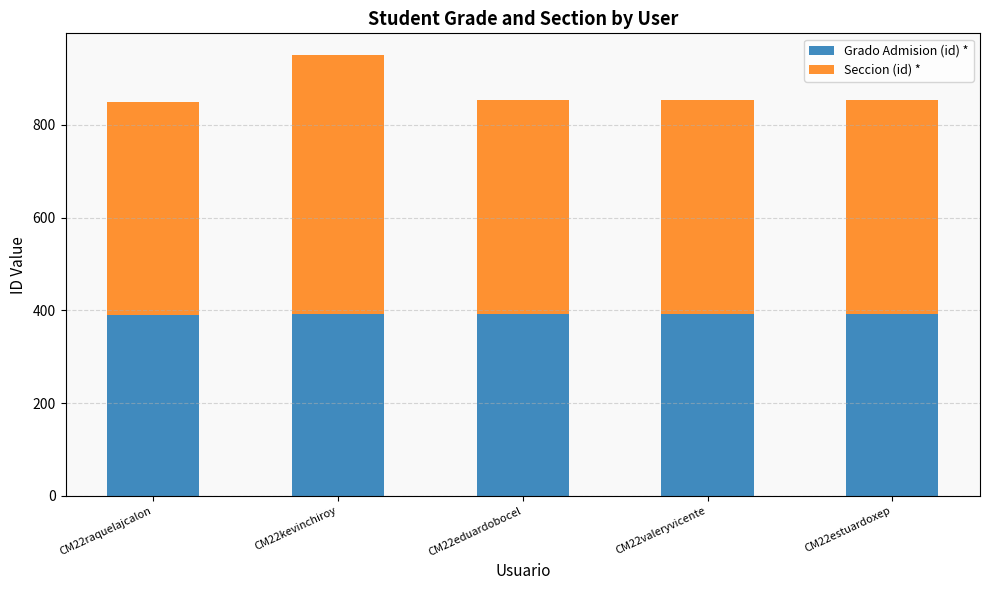

What is the average value of the Grado Admision (id) * series?

392